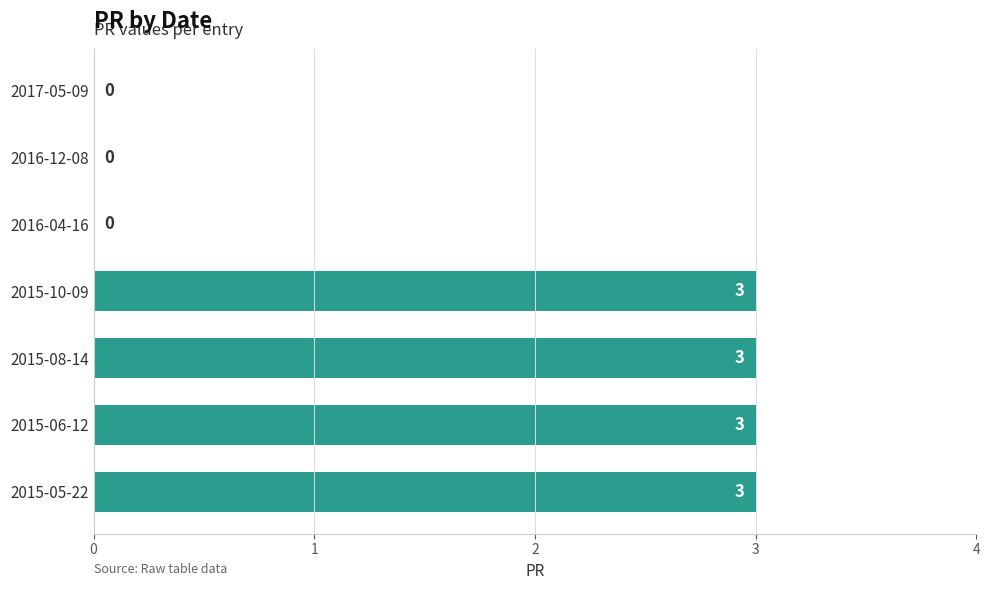

The chart shows a value of 3 at 2015-05-22. True or false?

True